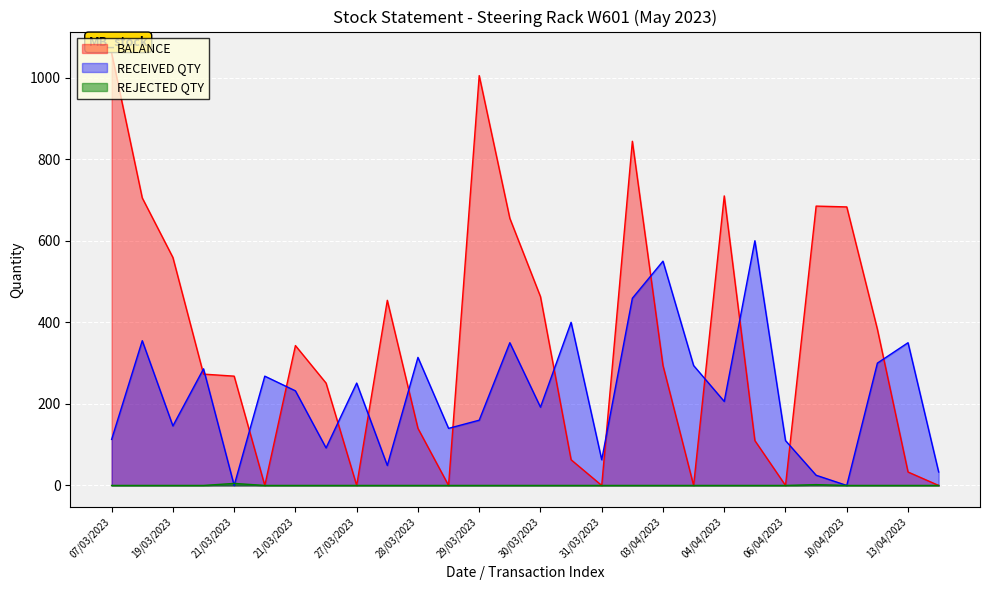

What value does the BALANCE series have at 30/03/2023, to the nearest 100?

500